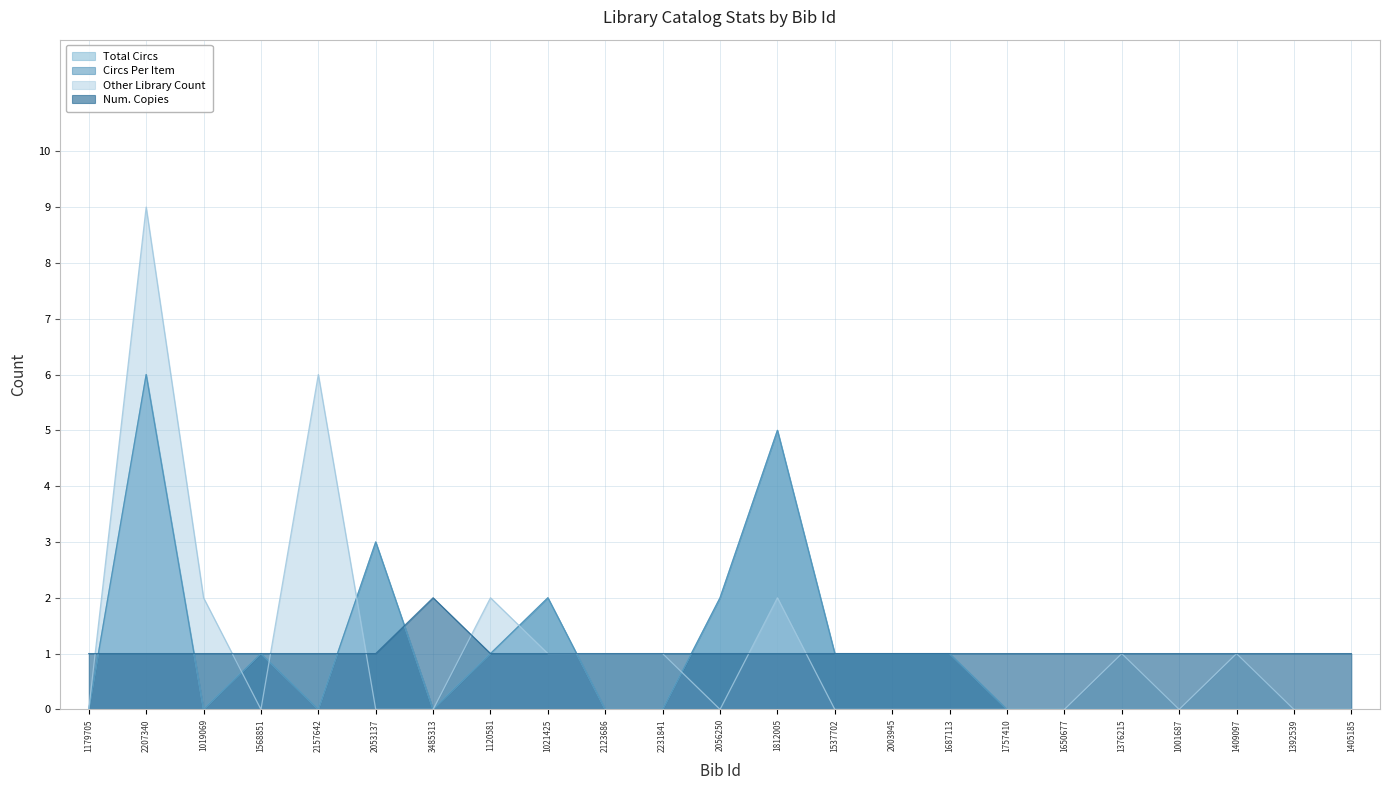

Reading left to right, what are all the values shown in this chart?

Total Circs: 0	6	0	1	0	3	0	1	2	0	0	2	5	1	1	1	0	0	0	0	0	0	0
Circs Per Item: 0	6	0	1	0	3	0	1	2	0	0	2	5	1	1	1	0	0	0	0	0	0	0
Other Library Count: 0	9	2	0	6	0	0	2	1	1	1	0	2	0	0	0	0	0	1	0	1	0	0
Num. Copies: 1	1	1	1	1	1	2	1	1	1	1	1	1	1	1	1	1	1	1	1	1	1	1